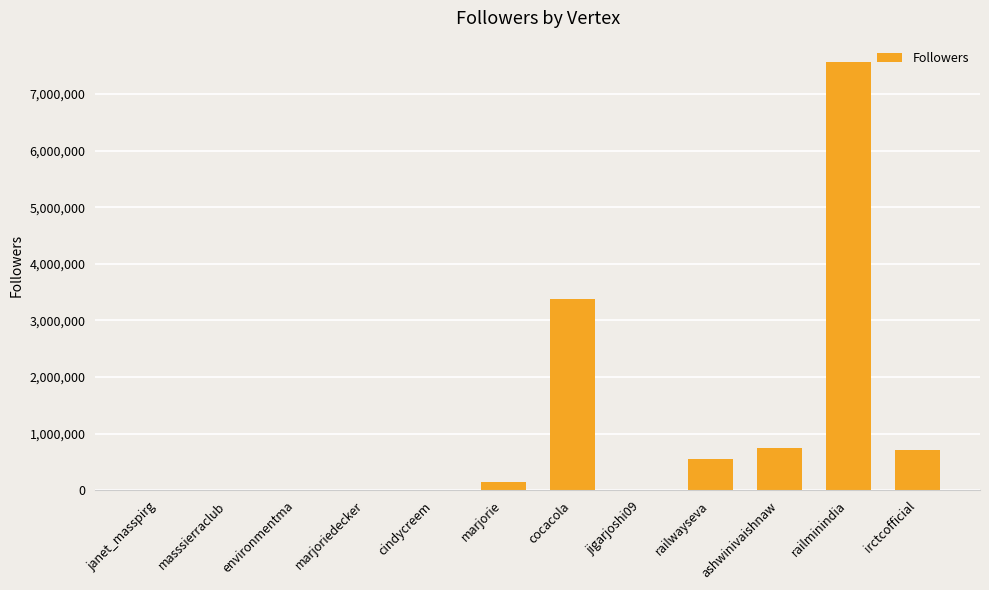

The value at railwayseva is 555250. True or false?

True